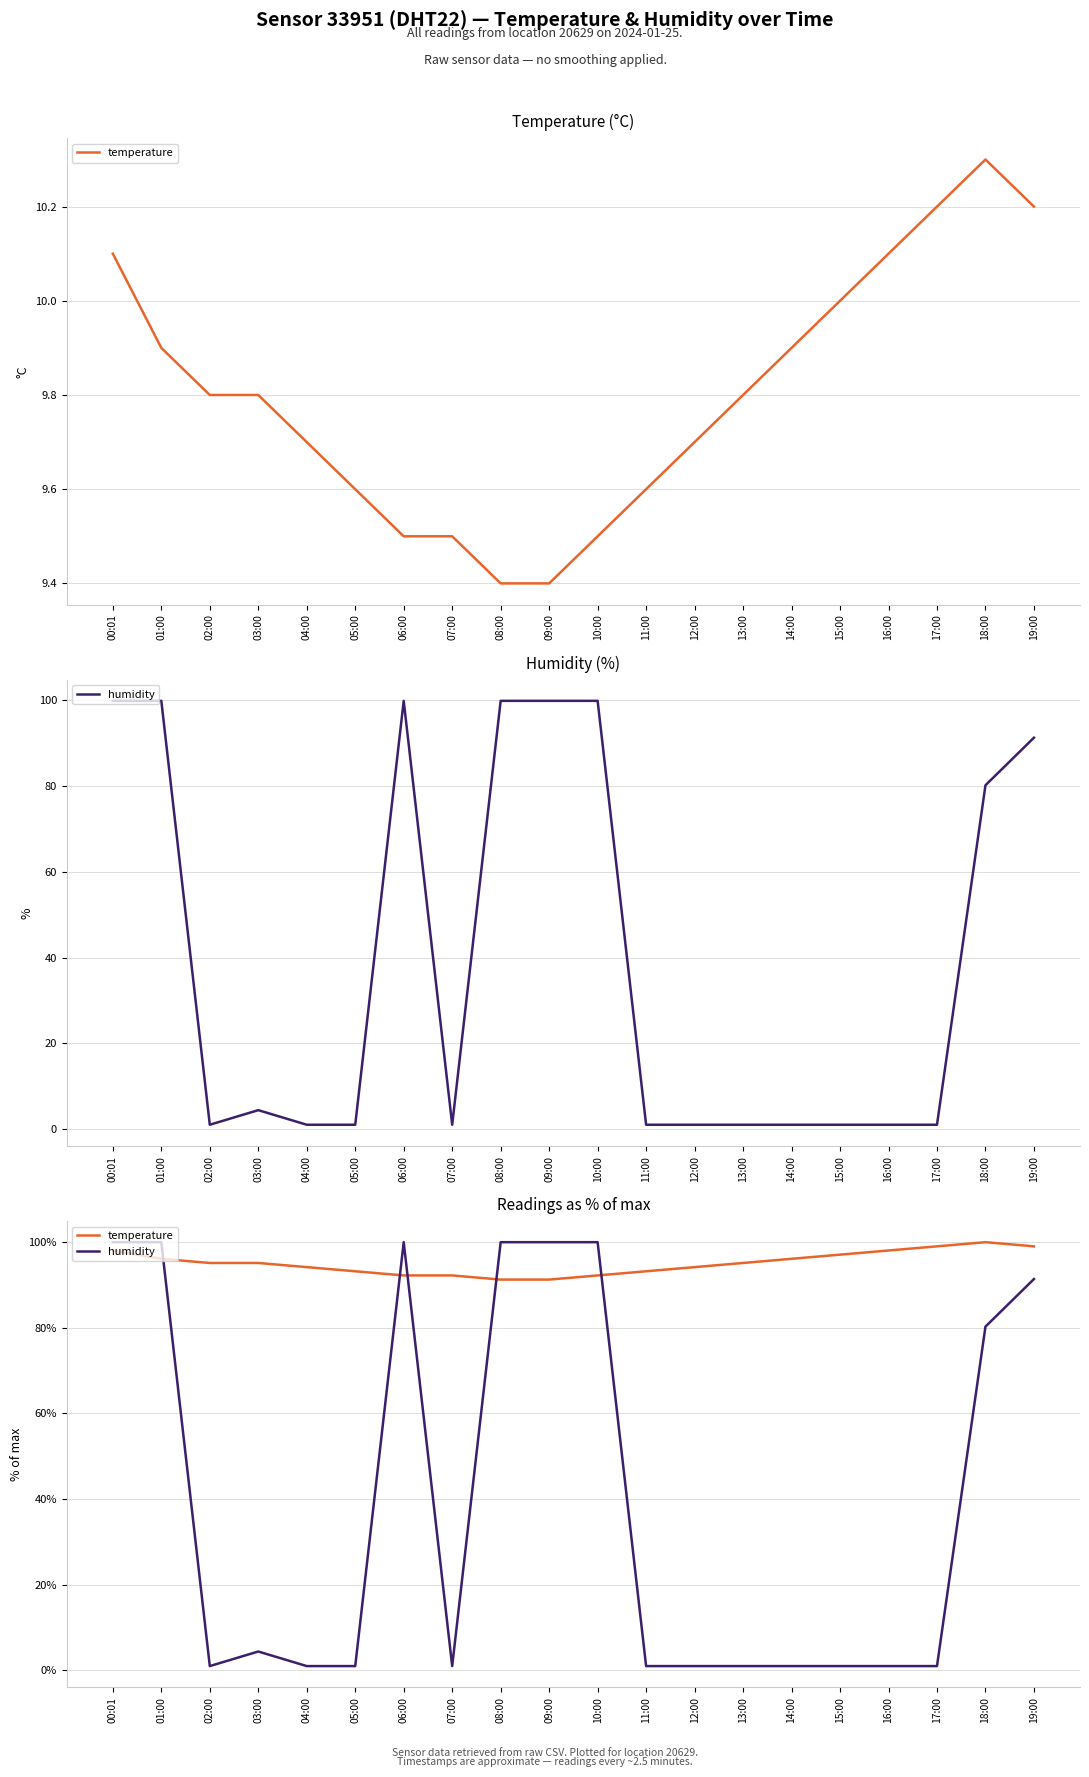

What are all the series names shown in the legend?

temperature, humidity